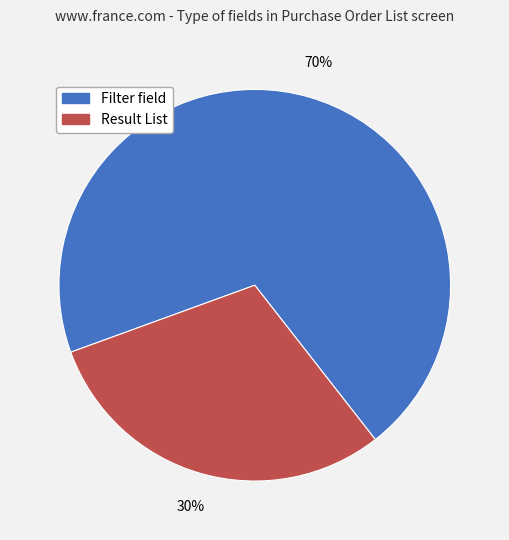

Is it true that Filter field is 78% of the pie?

False